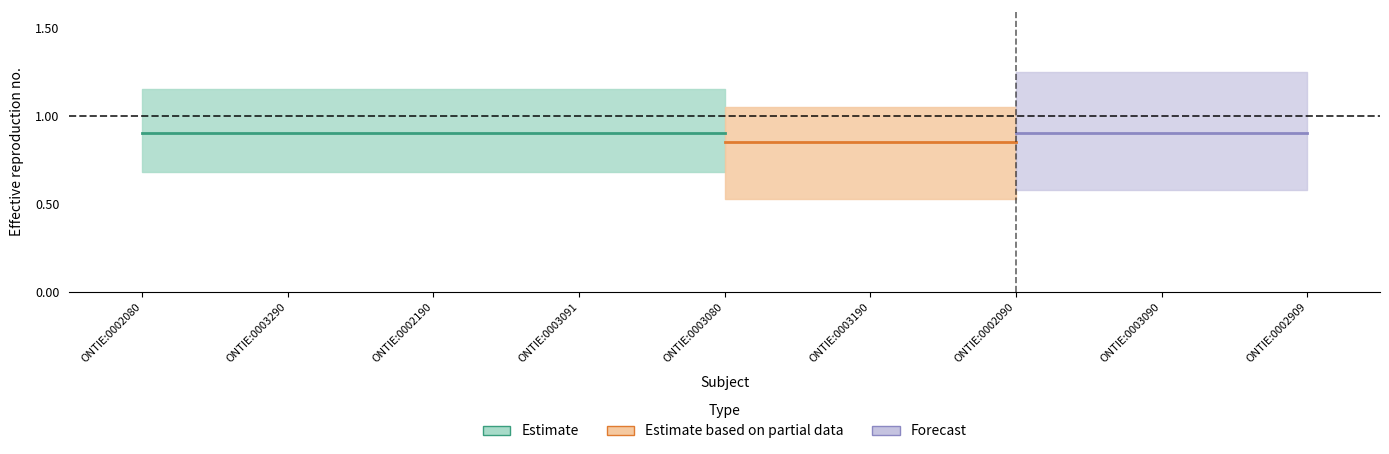

At how many categories does at least one series exceed 0?

9